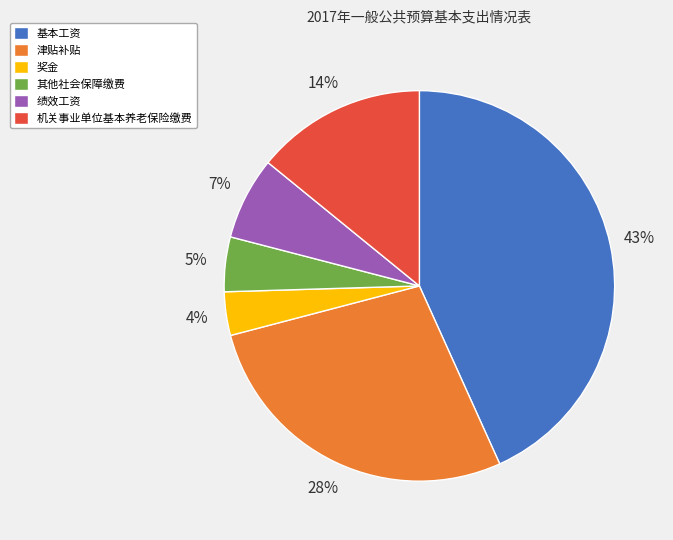

Which slice is the smallest?

奖金